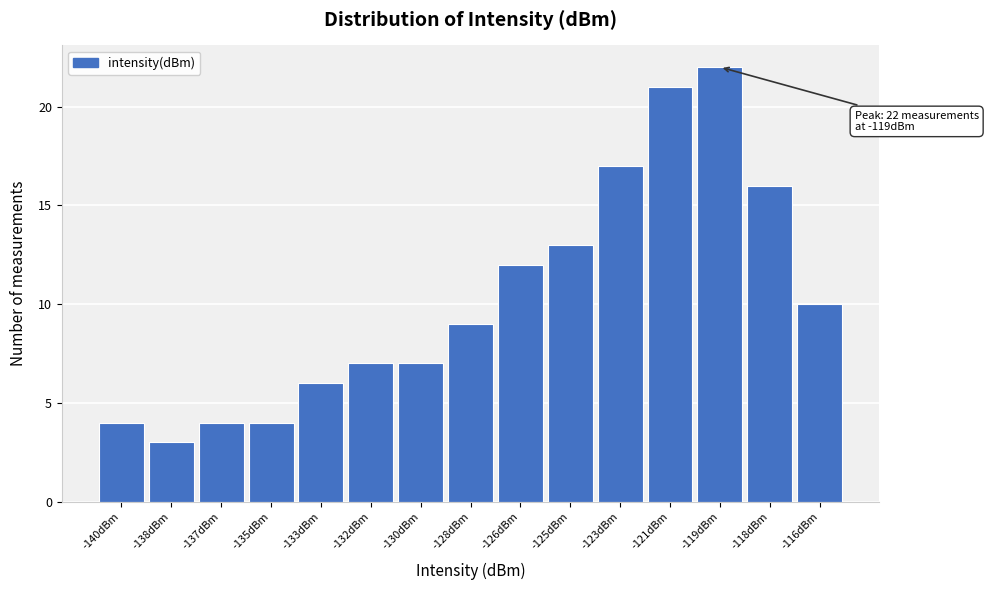

Reading right to left, what are all the values shown in this chart?

-116dBm=10	-118dBm=16	-119dBm=22	-121dBm=21	-123dBm=17	-125dBm=13	-126dBm=12	-128dBm=9	-130dBm=7	-132dBm=7	-133dBm=6	-135dBm=4	-137dBm=4	-138dBm=3	-140dBm=4